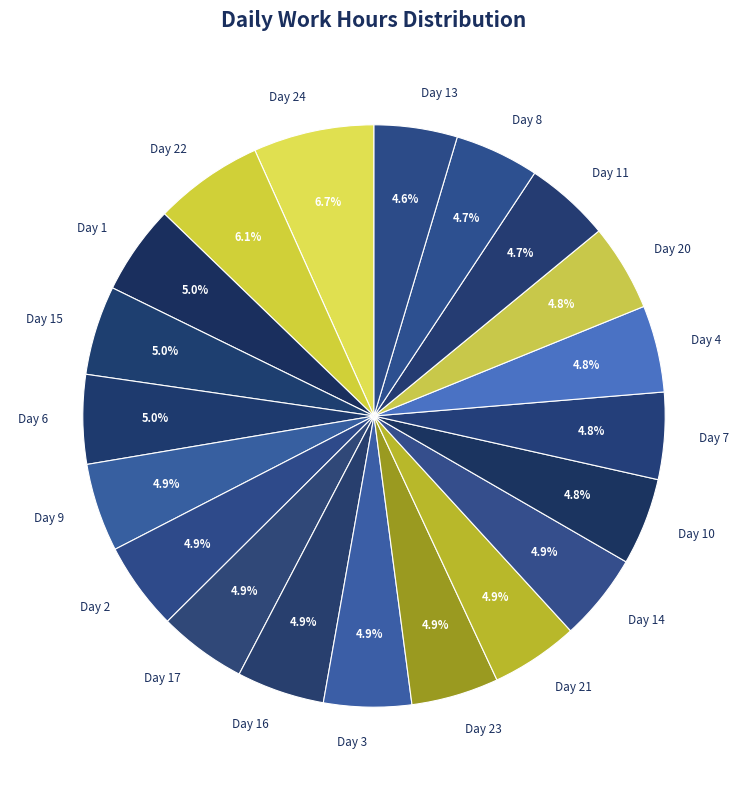

To the nearest percent, what percentage of the pie is Day 8?

5%